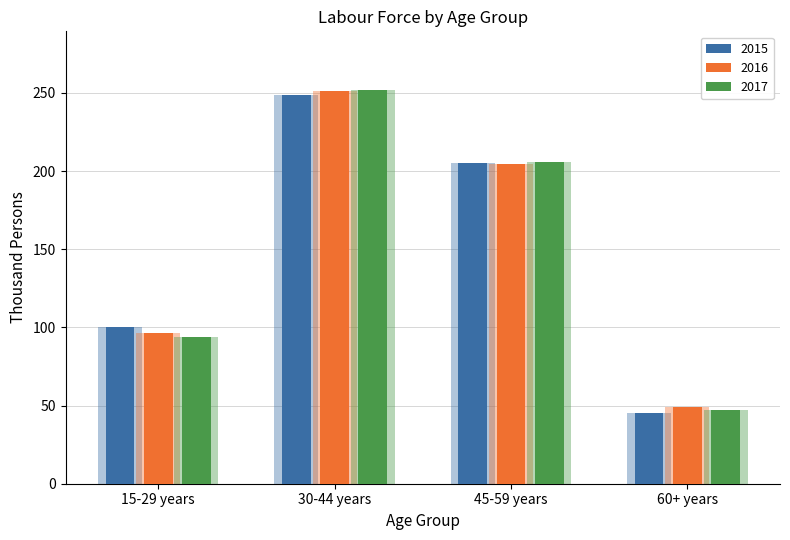

At which label does 2015 reach its peak?

30-44 years